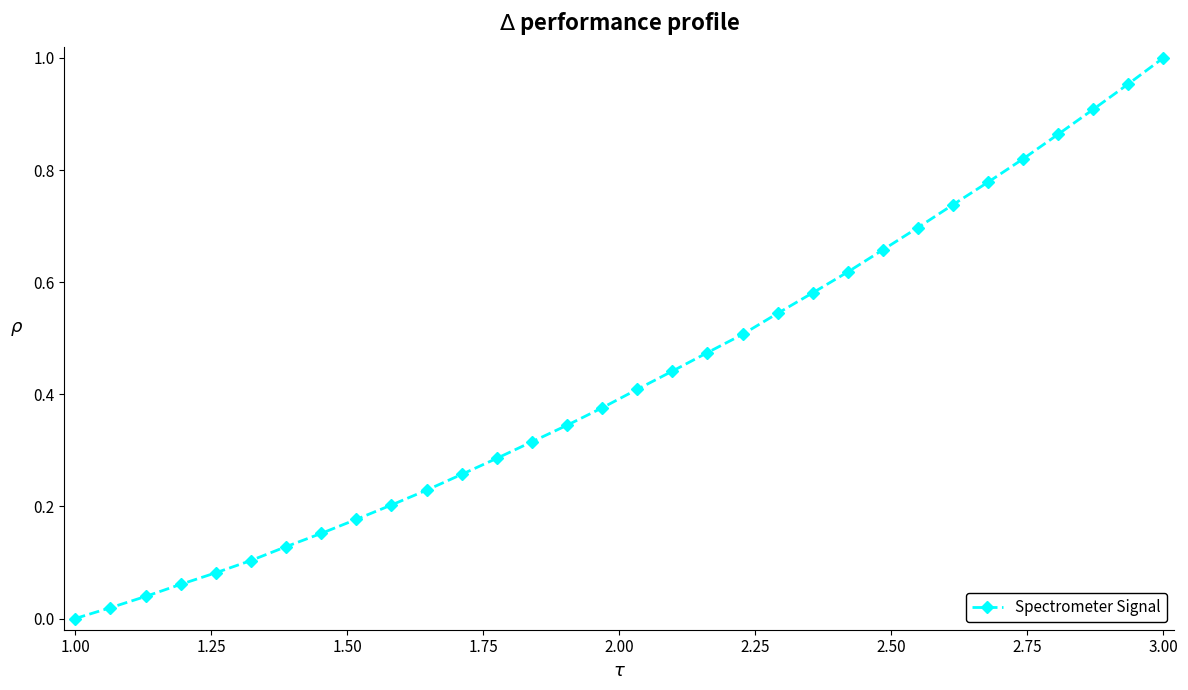

True or false: there are more than 2 points higher than both neighbors.

False